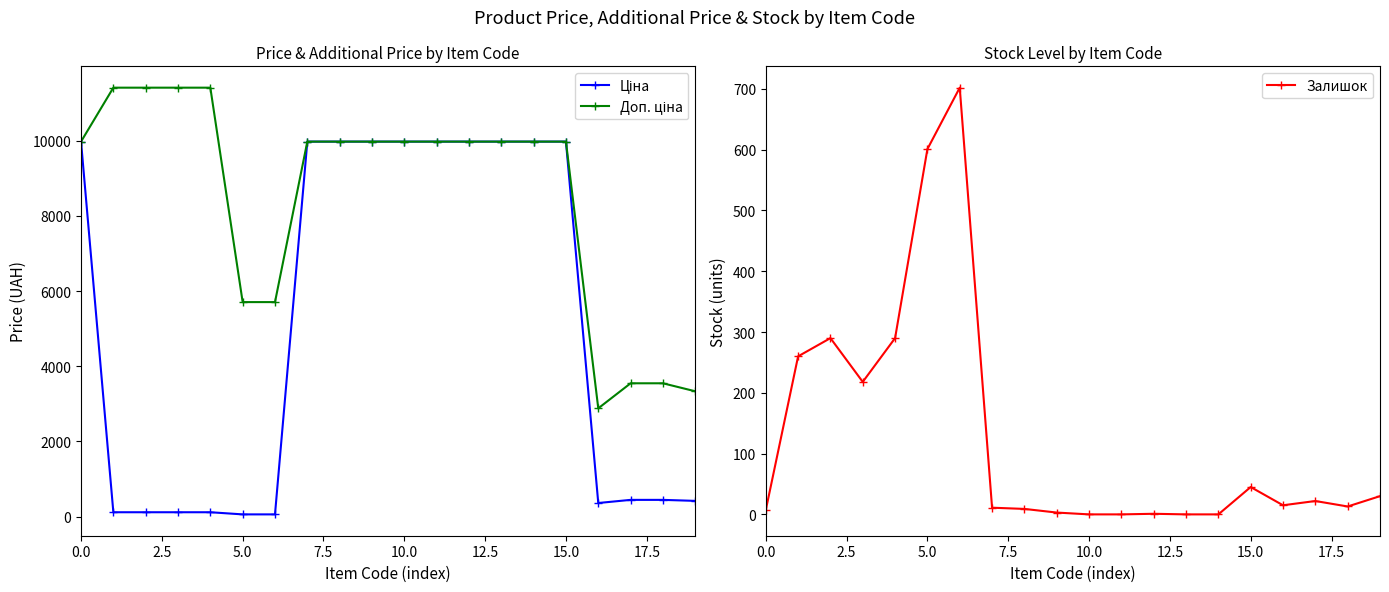

Is this an area chart (filled region under the line)?

No